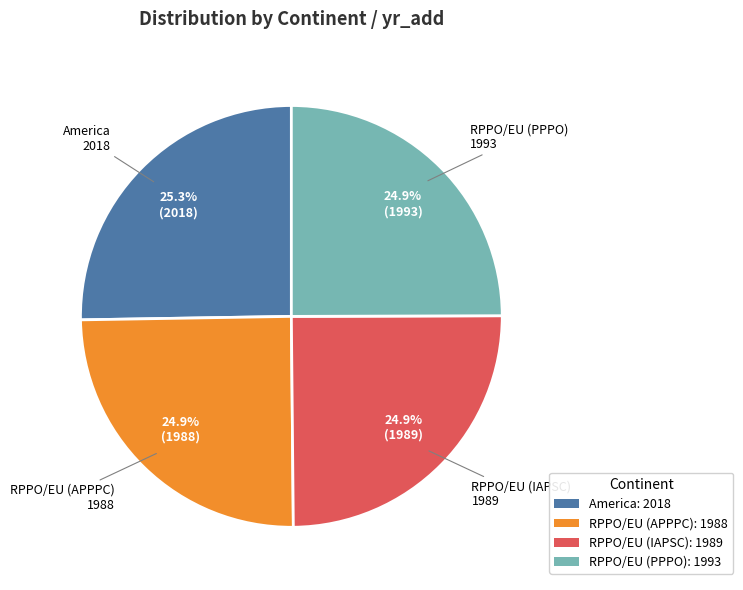

Does RPPO/EU (APPPC) account for over 50% of the chart?

No